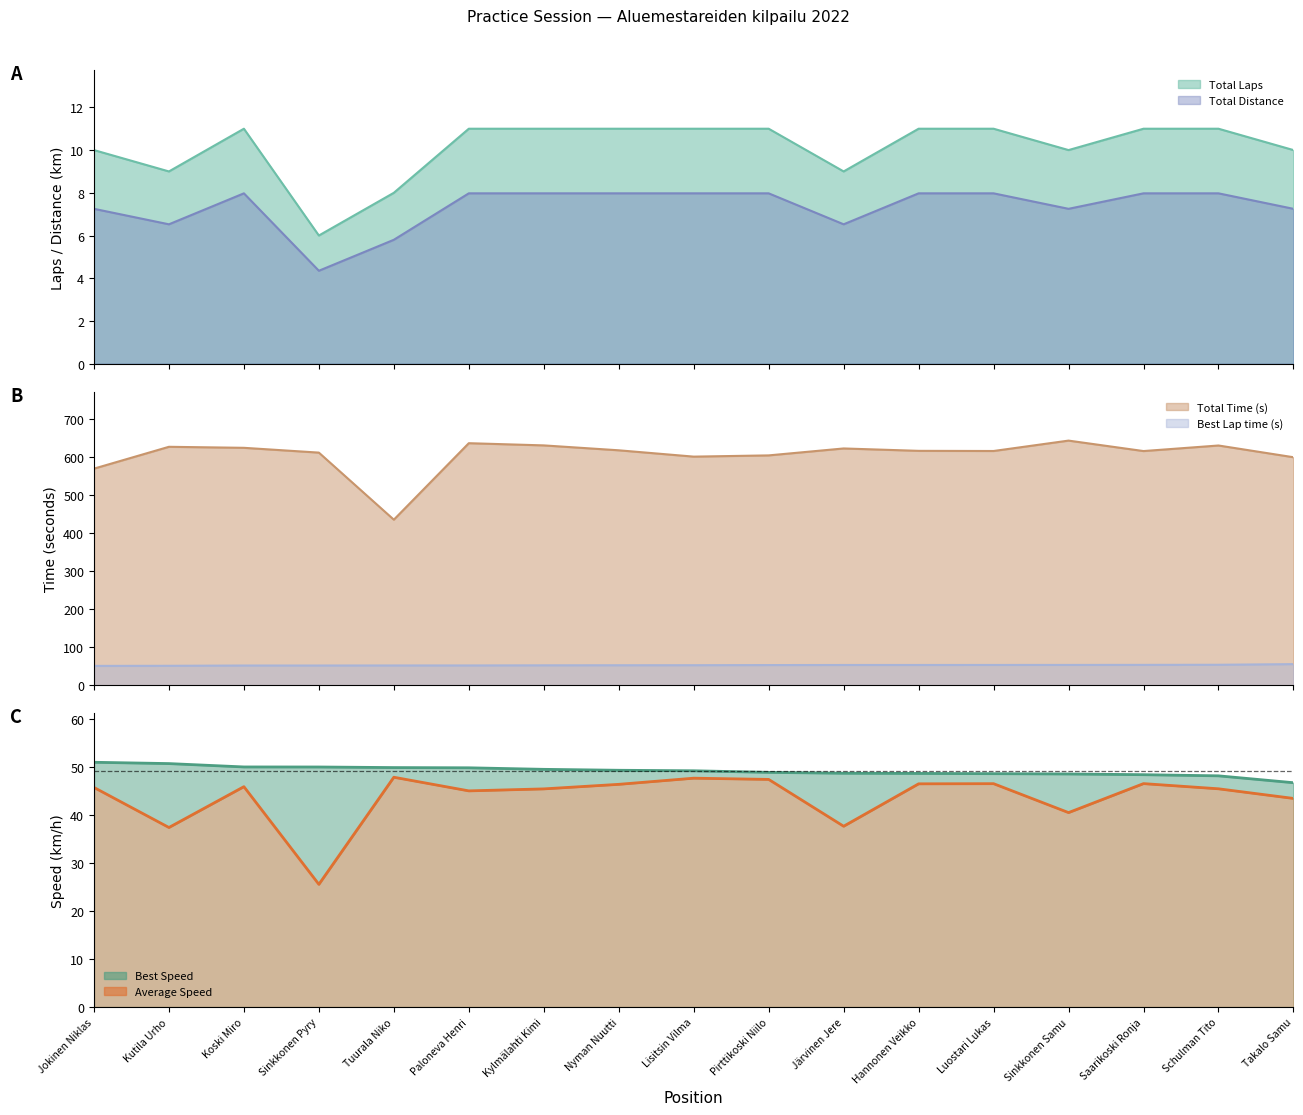

What is the difference between the Average Speed values at Kylmälahti Kimi and Järvinen Jere?

7.8